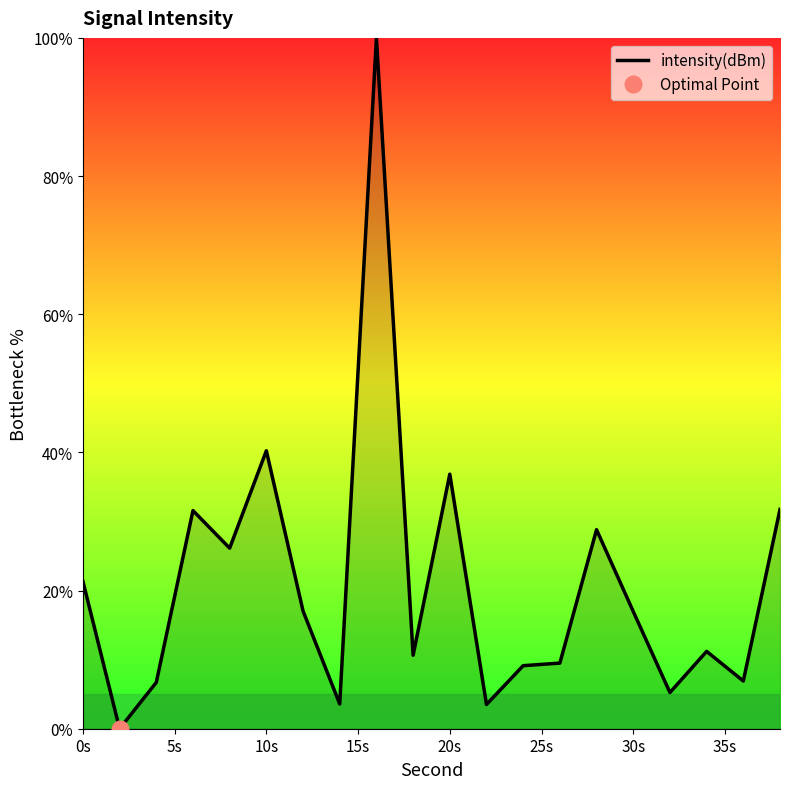

The value of intensity(dBm) at 0s is 13.2. True or false?

False